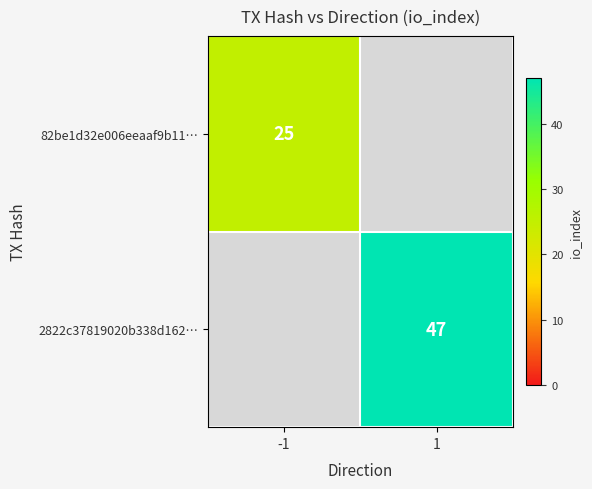

True or false: 82be1d32e006eeaaf9b11… has a value of 43 at -1.

False